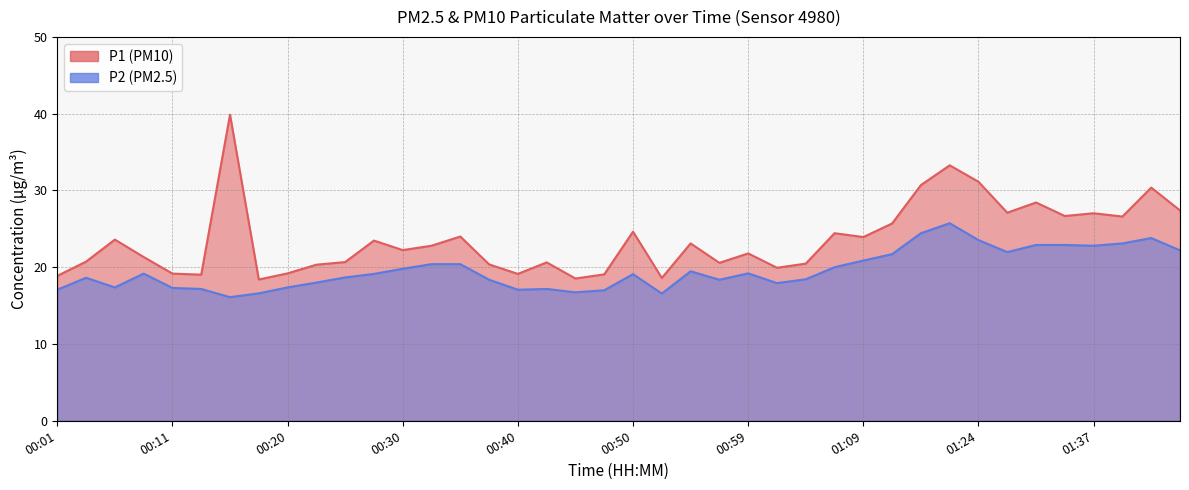

Read the P1 value at 00:08.

21.3